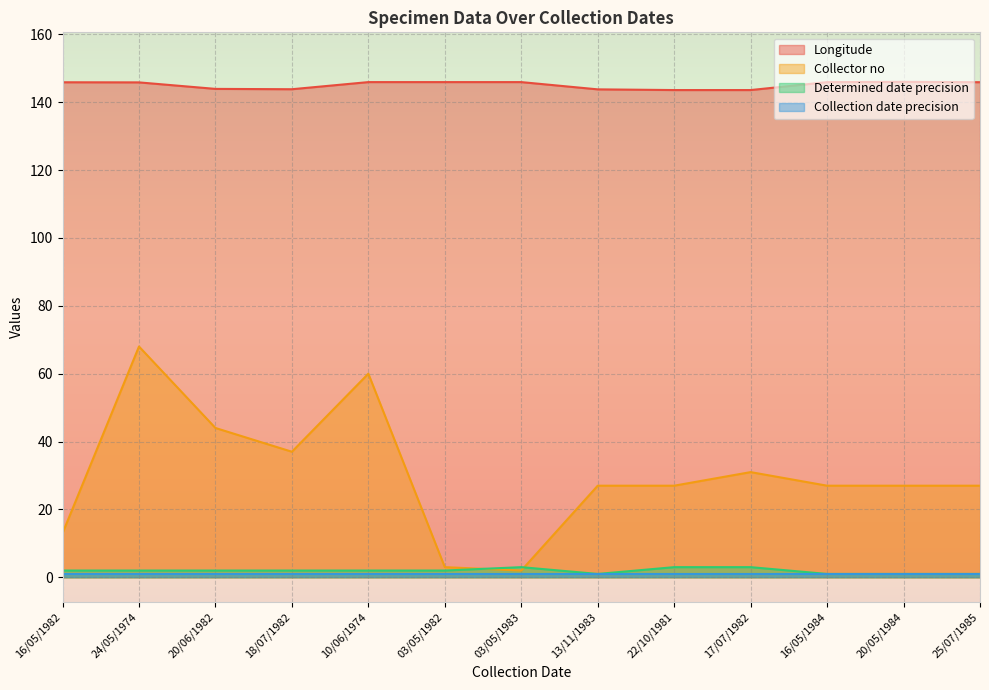

Between 10/06/1974 and 03/05/1982, which series saw the biggest shift?

Collector no